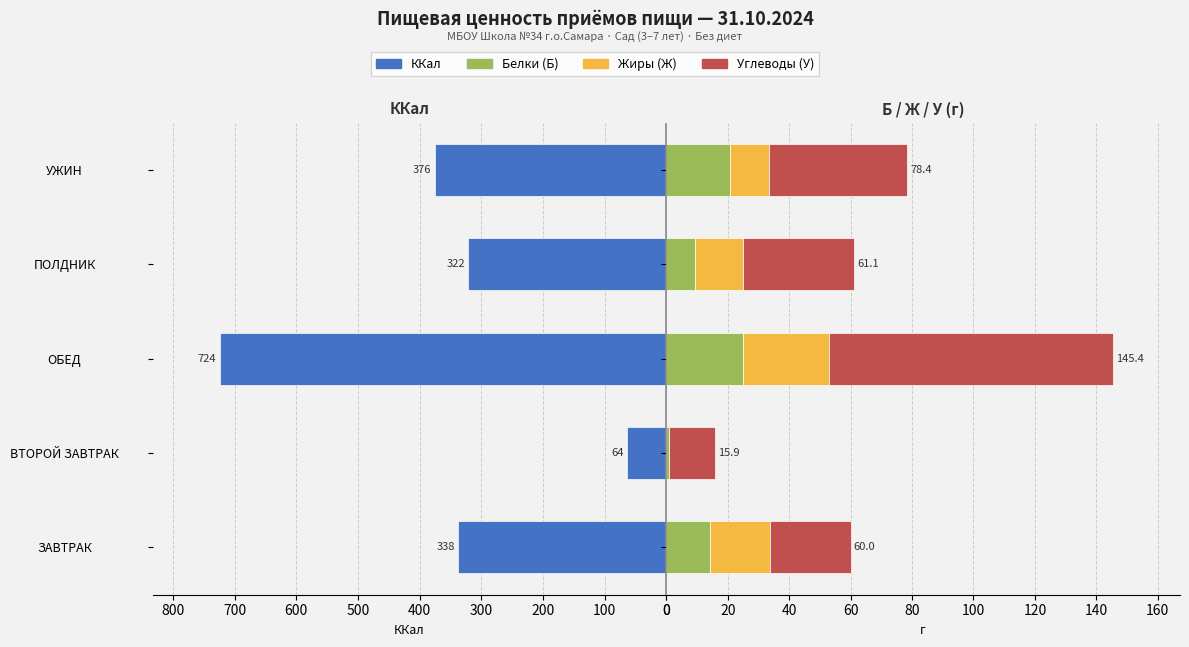

The value of Углеводы (У) at ОБЕД is 92.4. True or false?

True